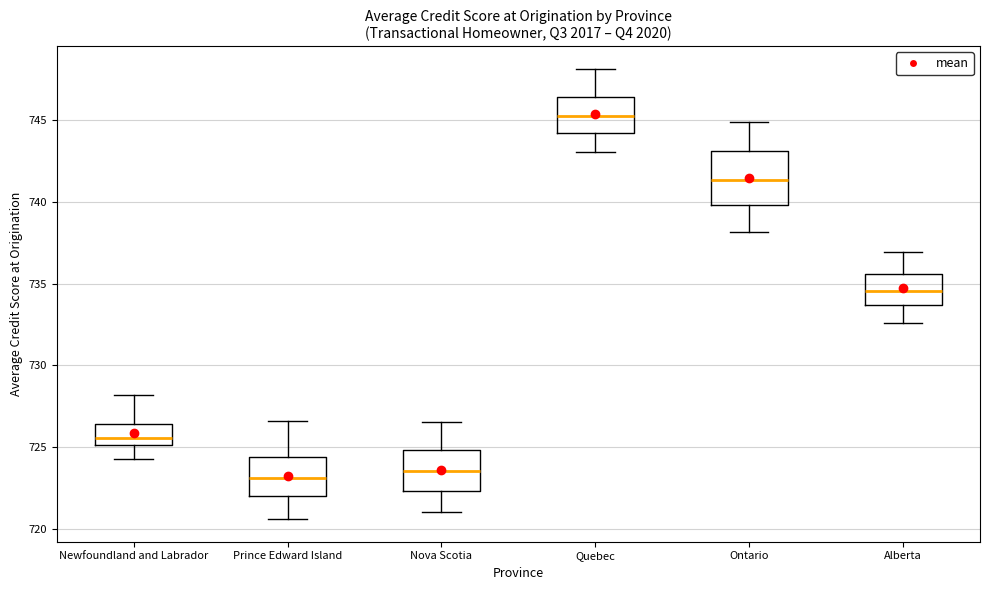

Which box has the highest median line?

Quebec